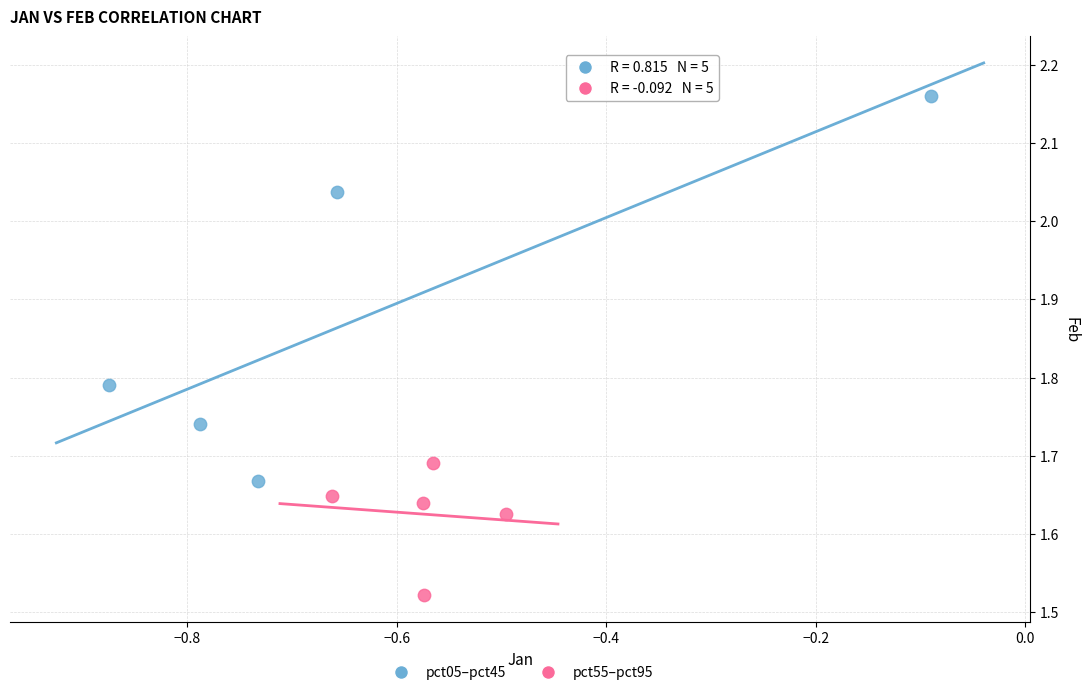

Which series contains the lowest Y value?

pct55–pct95